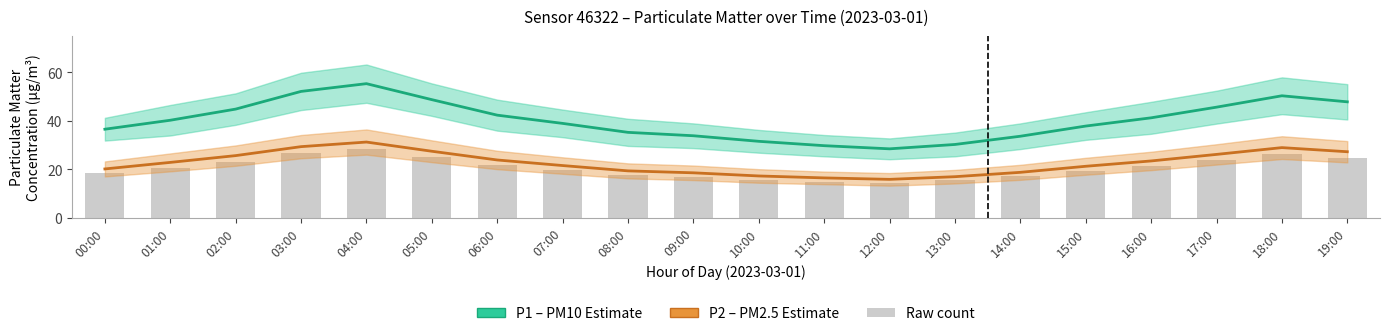

Reading left to right, transcribe all the data shown in this chart.

P1 (PM10): 00:00=36.5	01:00=40.2	02:00=44.8	03:00=52.1	04:00=55.3	05:00=48.7	06:00=42.3	07:00=38.9	08:00=35.2	09:00=33.8	10:00=31.5	11:00=29.7	12:00=28.4	13:00=30.2	14:00=33.6	15:00=37.8	16:00=41.2	17:00=45.6	18:00=50.3	19:00=47.8
P2 (PM2.5): 00:00=20.1	01:00=22.8	02:00=25.6	03:00=29.3	04:00=31.2	05:00=27.4	06:00=23.8	07:00=21.5	08:00=19.3	09:00=18.5	10:00=17.2	11:00=16.4	12:00=15.8	13:00=16.9	14:00=18.7	15:00=21.2	16:00=23.4	17:00=26.1	18:00=28.9	19:00=27.2